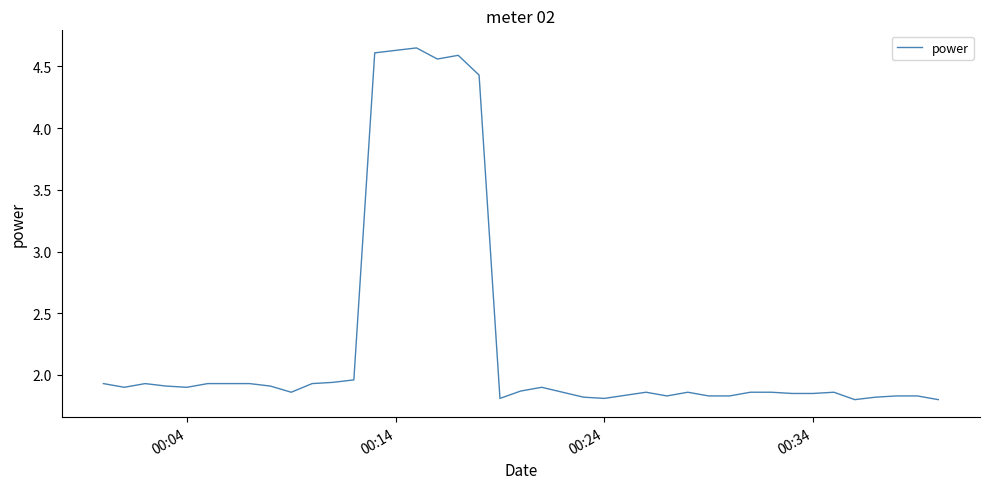

Is this an area chart (filled region under the line)?

No